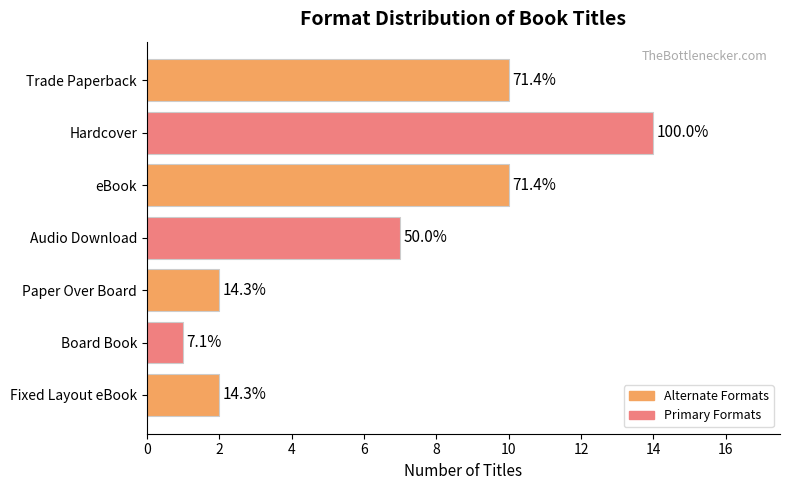

How many bars are there in total?

7